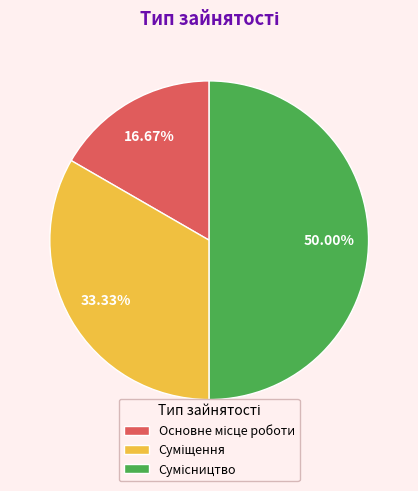

Is Основне місце роботи the majority of the pie?

No